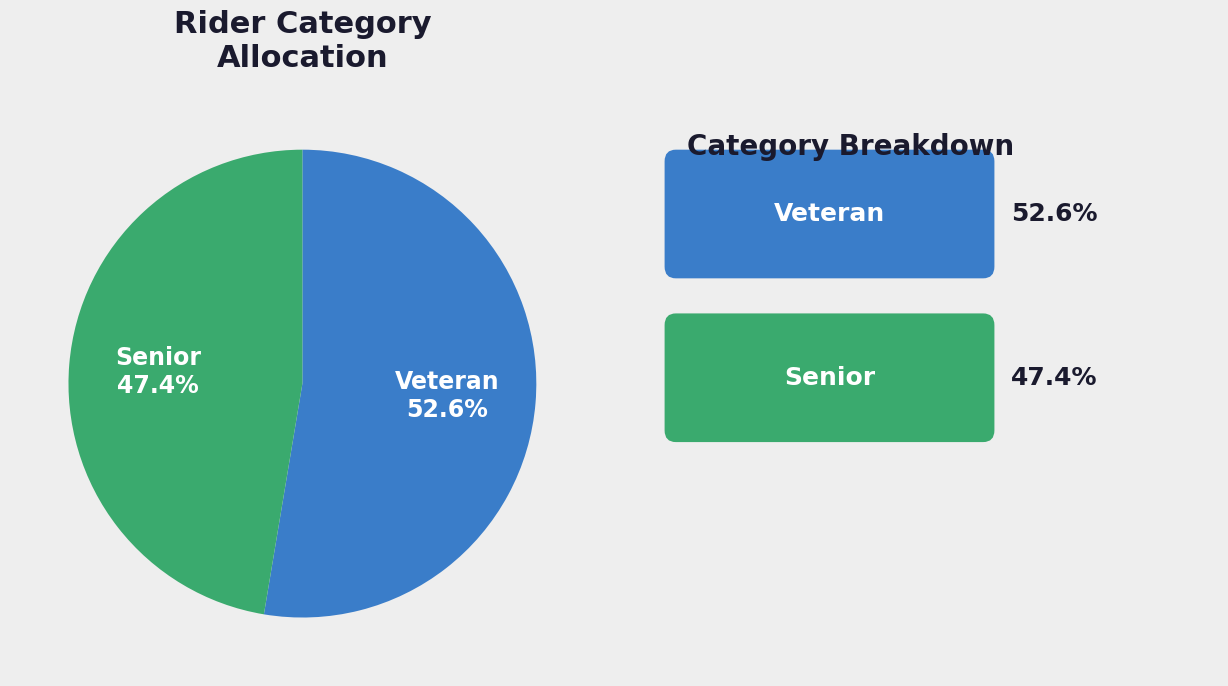

Do Senior and Veteran together represent more than half of the pie?

Yes